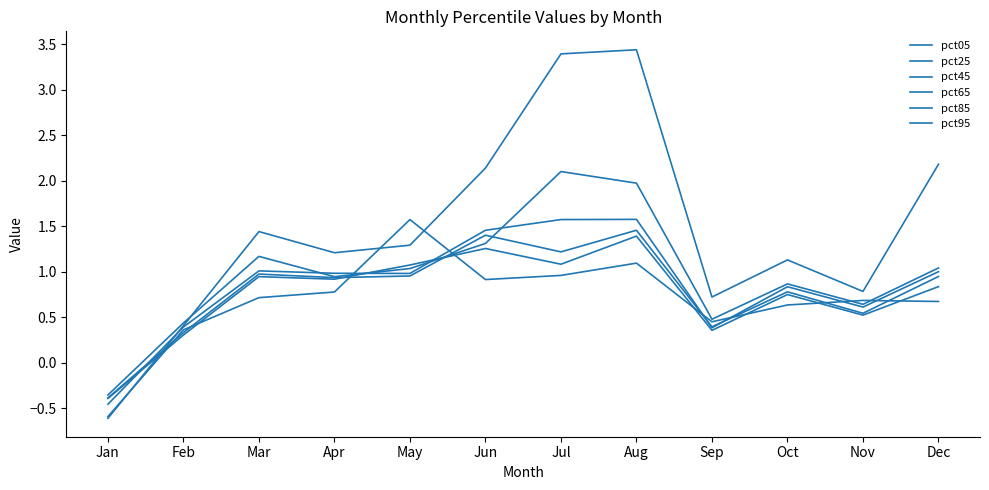

How many values in pct45 are below zero?

1